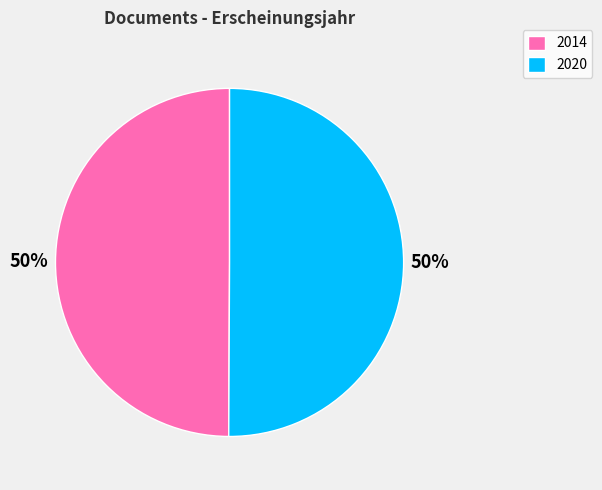

Approximately how many times larger is the value at 2014 compared to 2020?

1.0